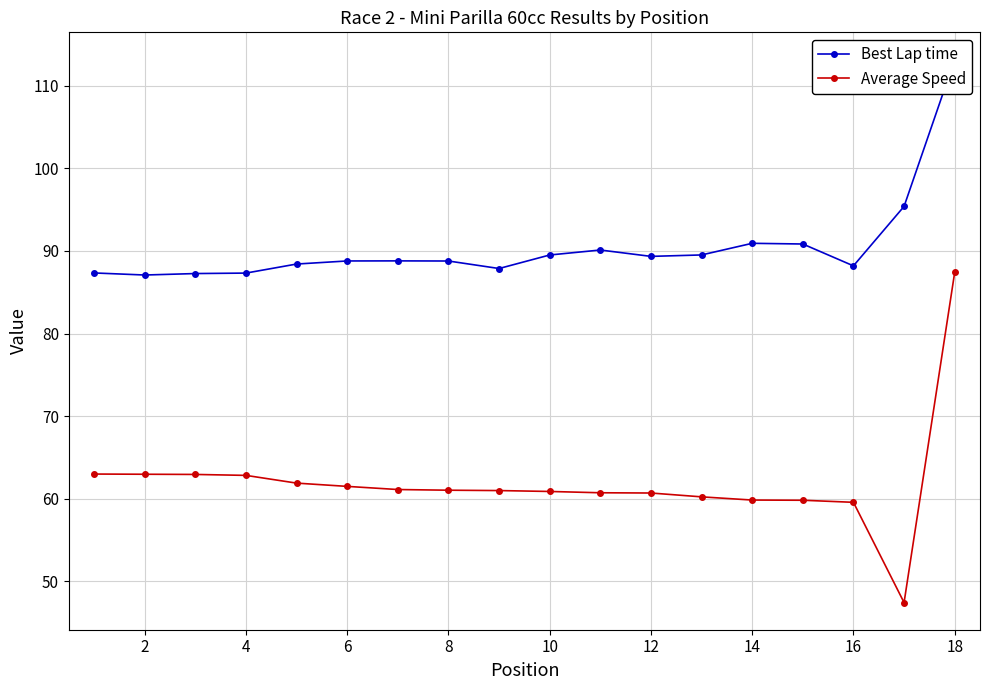

The Best Lap time series shows 87.3 at 4. True or false?

True